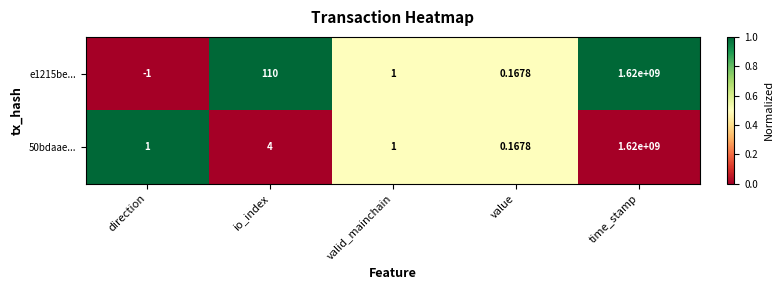

At which label does 50bdaae... reach its peak?

time_stamp